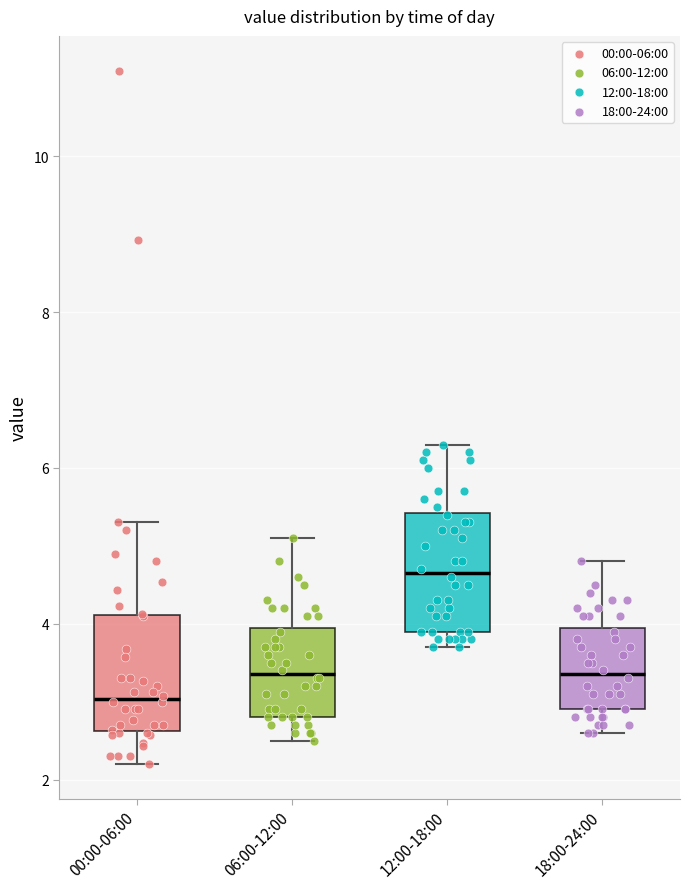

Reading left to right, transcribe this box plot: for each box, give where its median line is, the range the box spans, and where its two whiskers end, as read against the y-axis. The values are not printed on the chart, so give them approximately, as read against the axis.

00:00-06:00: median 3.0, box 2.6 to 4.2, whiskers 2.2 to 5.4
06:00-12:00: median 3.4, box 2.8 to 4.0, whiskers 2.6 to 5.2
12:00-18:00: median 4.6, box 4.0 to 5.4, whiskers 3.8 to 6.4
18:00-24:00: median 3.4, box 3.0 to 4.0, whiskers 2.6 to 4.8